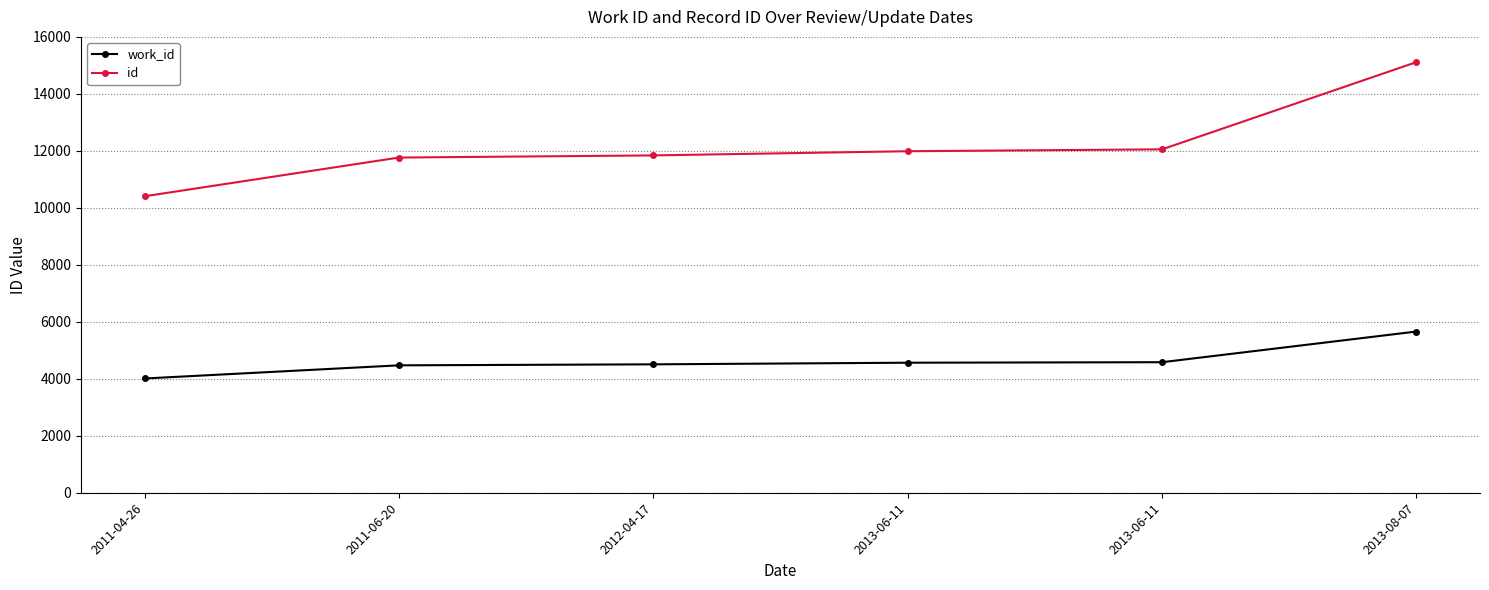

Is the value of work_id at 2011-06-20 greater than the value of id at 2012-04-17?

No